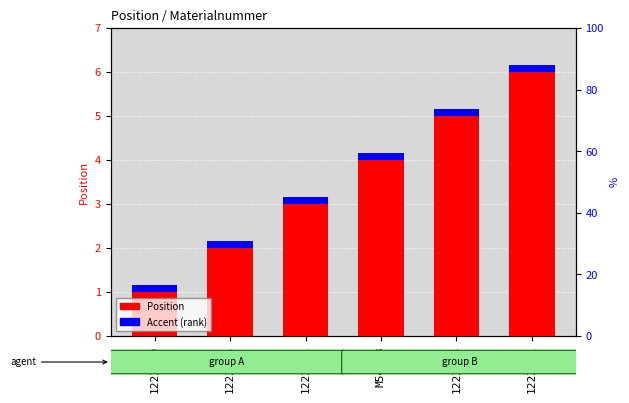

The Position series shows 1.0 at 1223269. True or false?

True